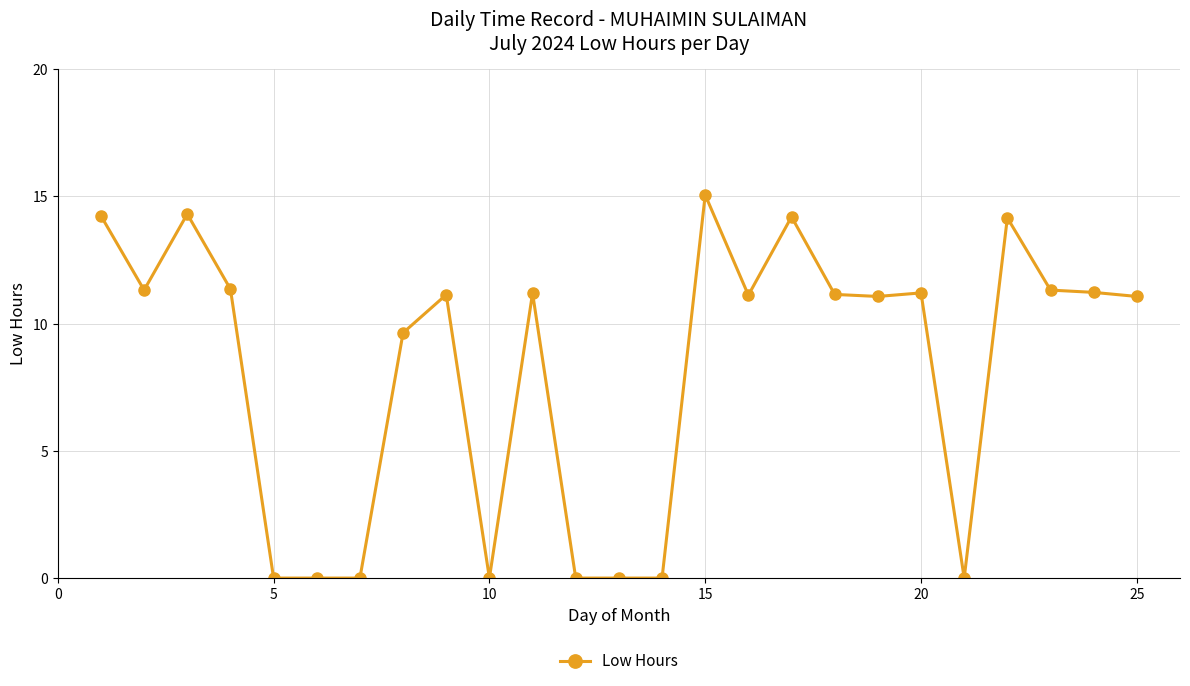

What is the difference between the second highest and second lowest values?

14.3